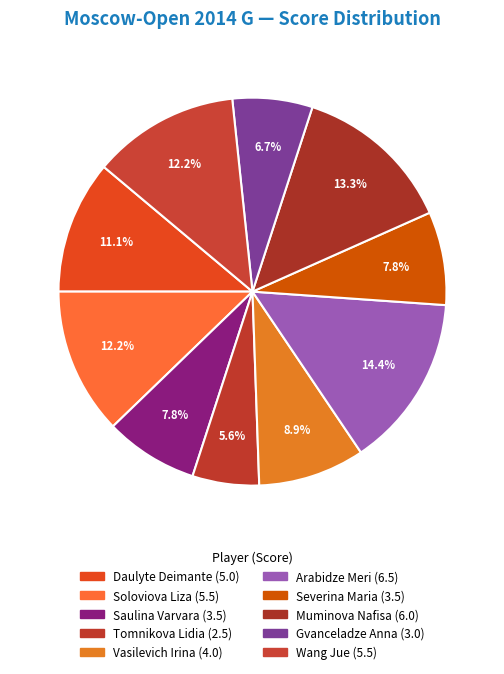

Does Gvanceladze Anna represent more than half of the total?

No